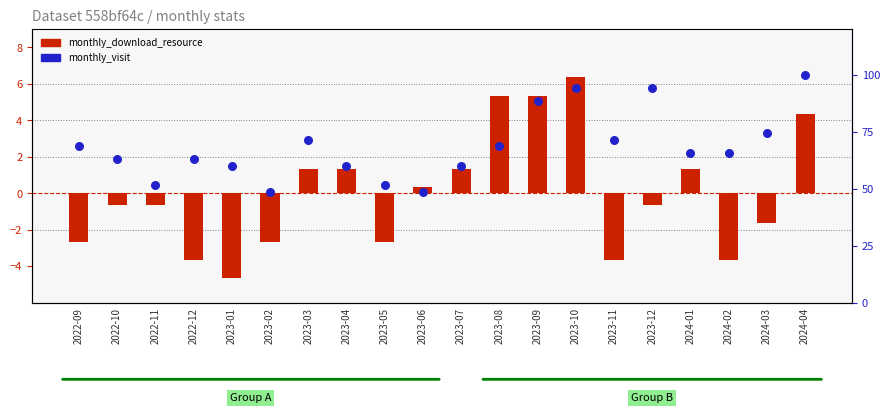

What is the total value across all series at 2023-12?

93.6